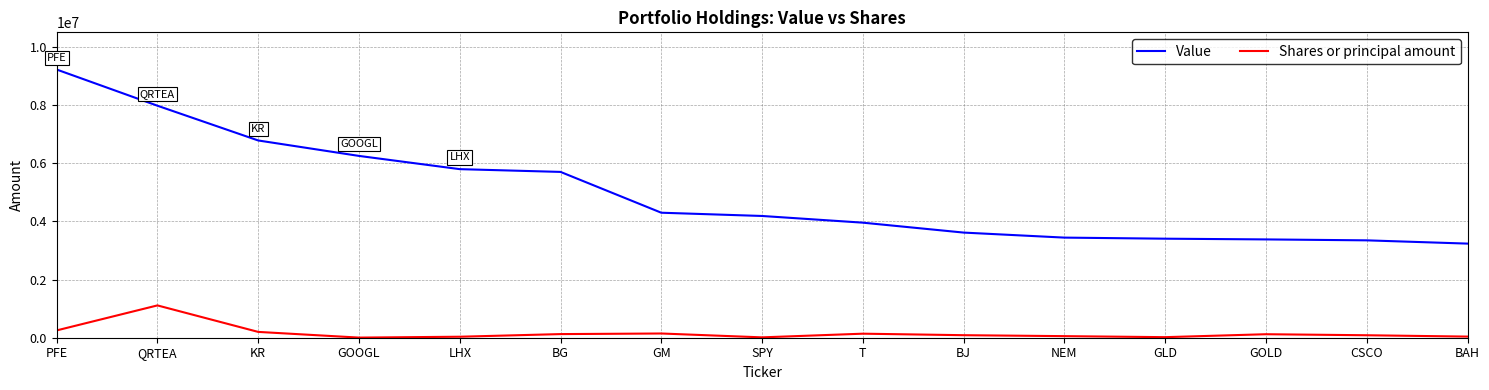

Is it true that Value equals 4186000 at SPY?

True